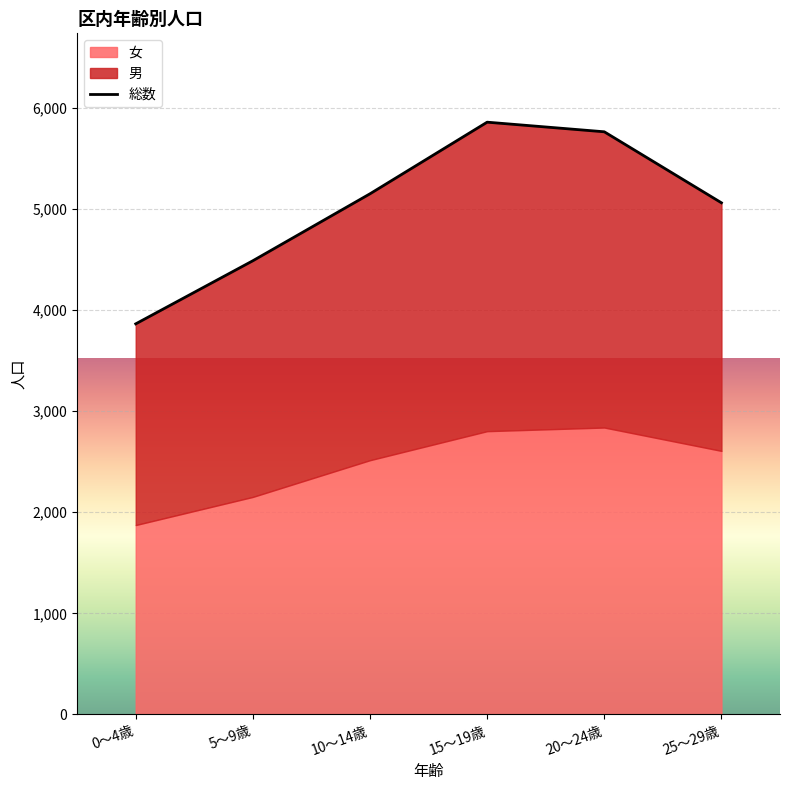

Reading left to right, transcribe all the data shown in this chart.

3862	4486	5148	5856	5761	5059